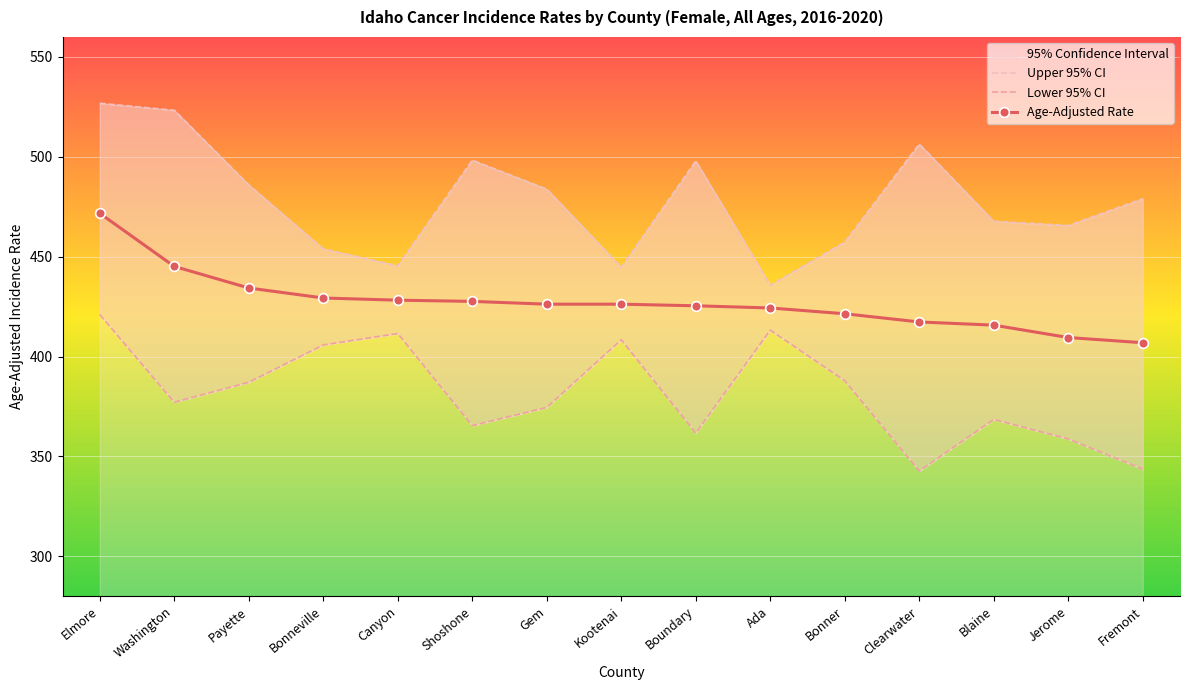

What is the label of the 7th point from the left?

Gem